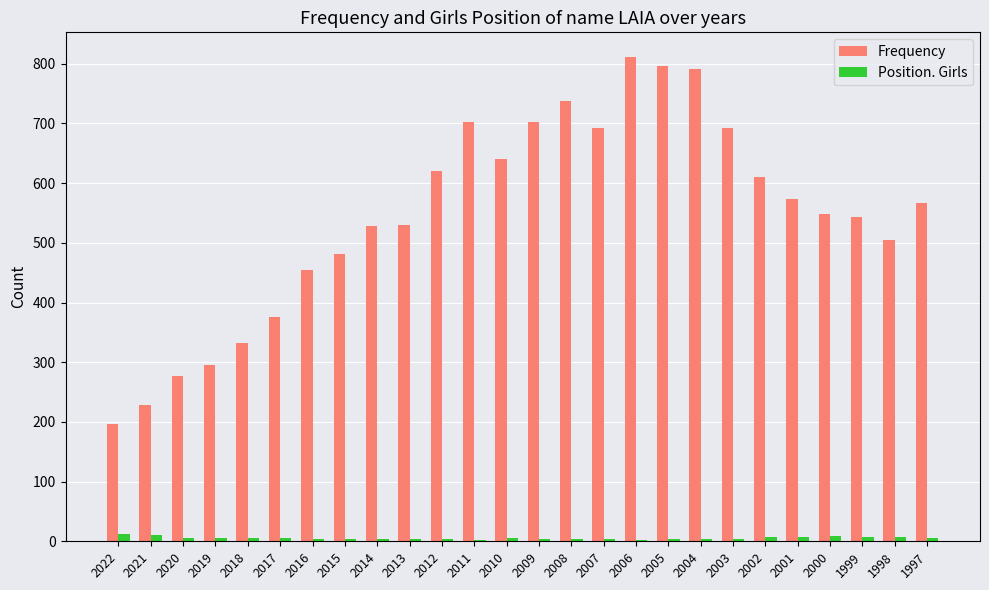

At which category is the sum across all series the highest?

2006